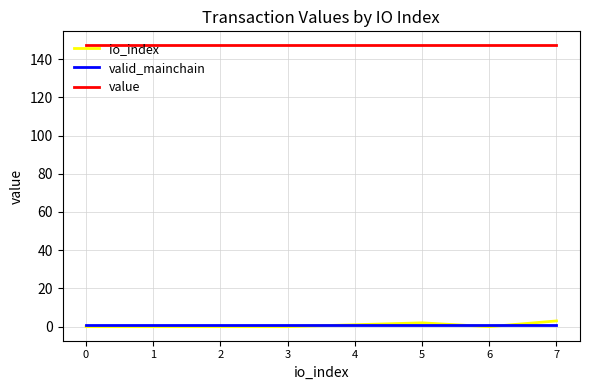

Which series changed the most between 0 and 7?

io_index